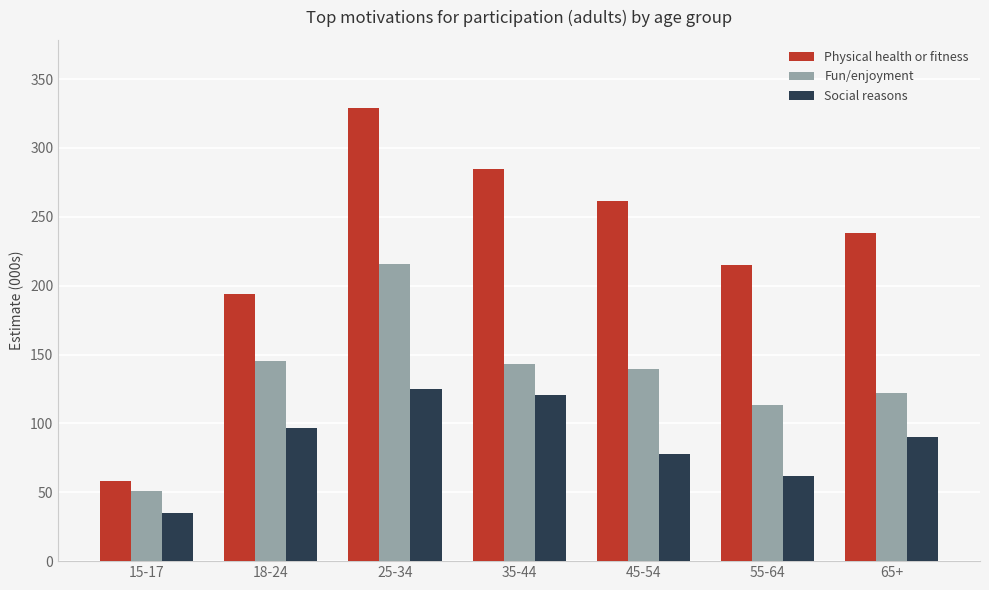

What is the label of the 3rd bar from the right?

45-54